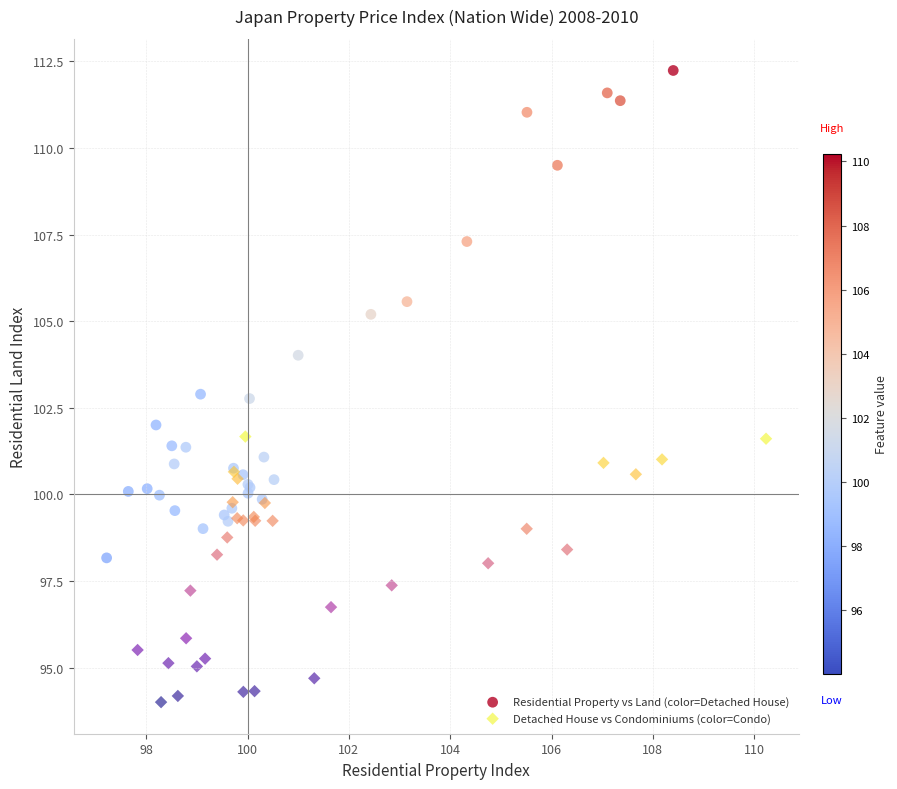

Which series has the largest Y range (max minus min)?

Residential Property vs Land (color=Detached House)